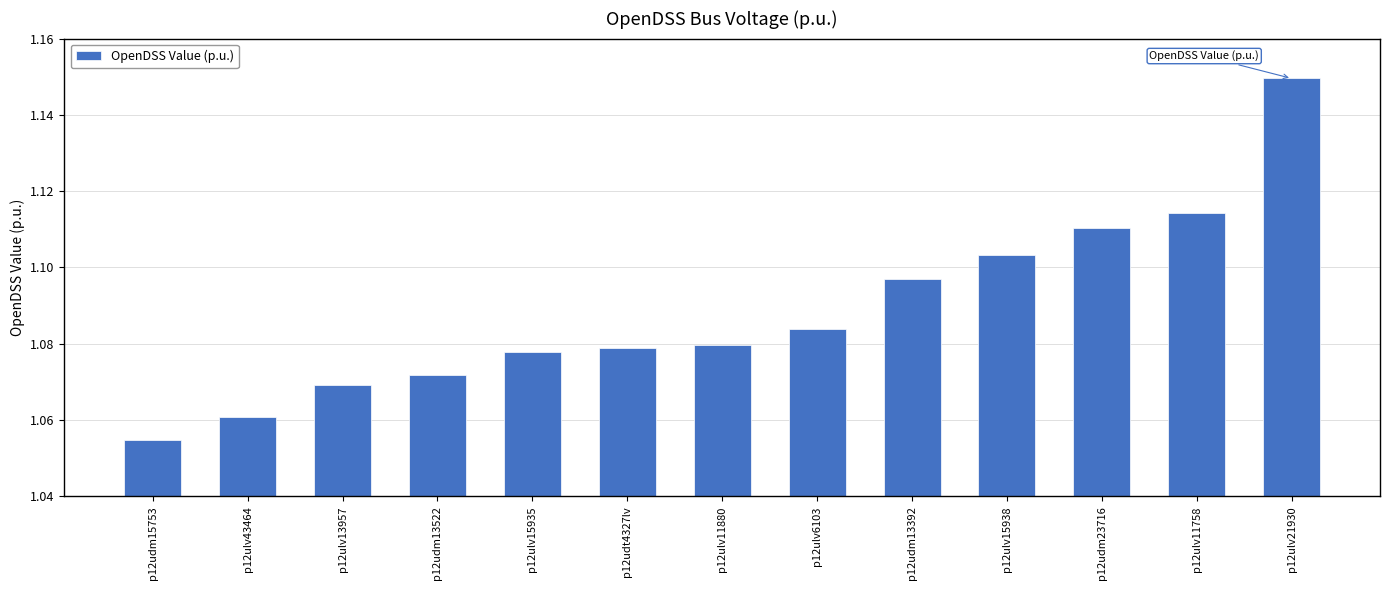

True or false: the data shows 1.6 at p12udm13392.

False